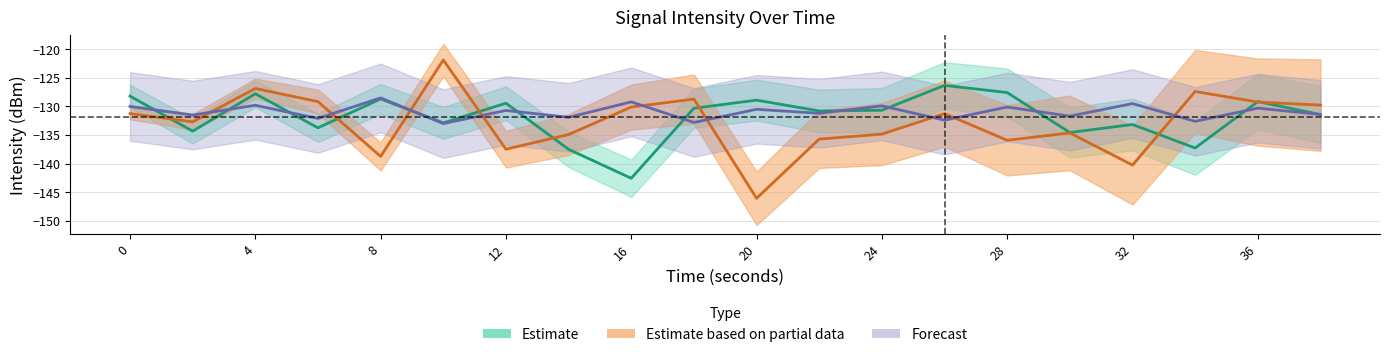

What is the lowest value of the Forecast series?

-133.0